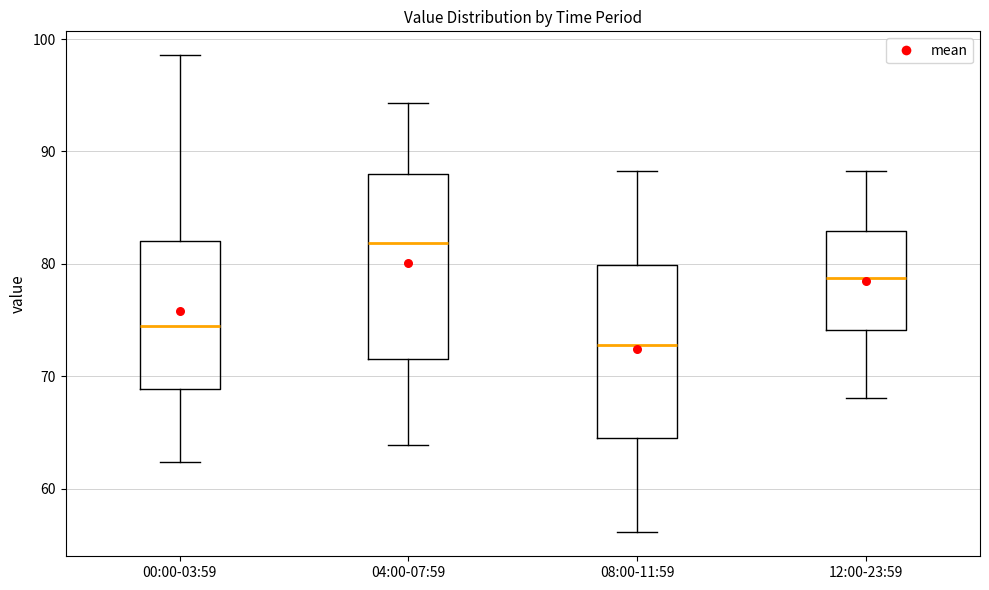

Where is the lower edge of the box for 08:00-11:59 on the y-axis? The values are not printed on the chart, so give them approximately, as read against the axis.

65